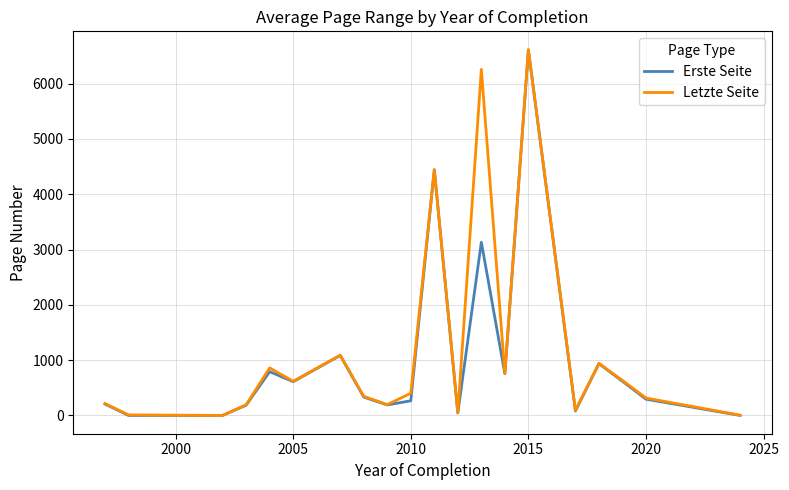

What is the maximum value for Erste Seite?

6607.0